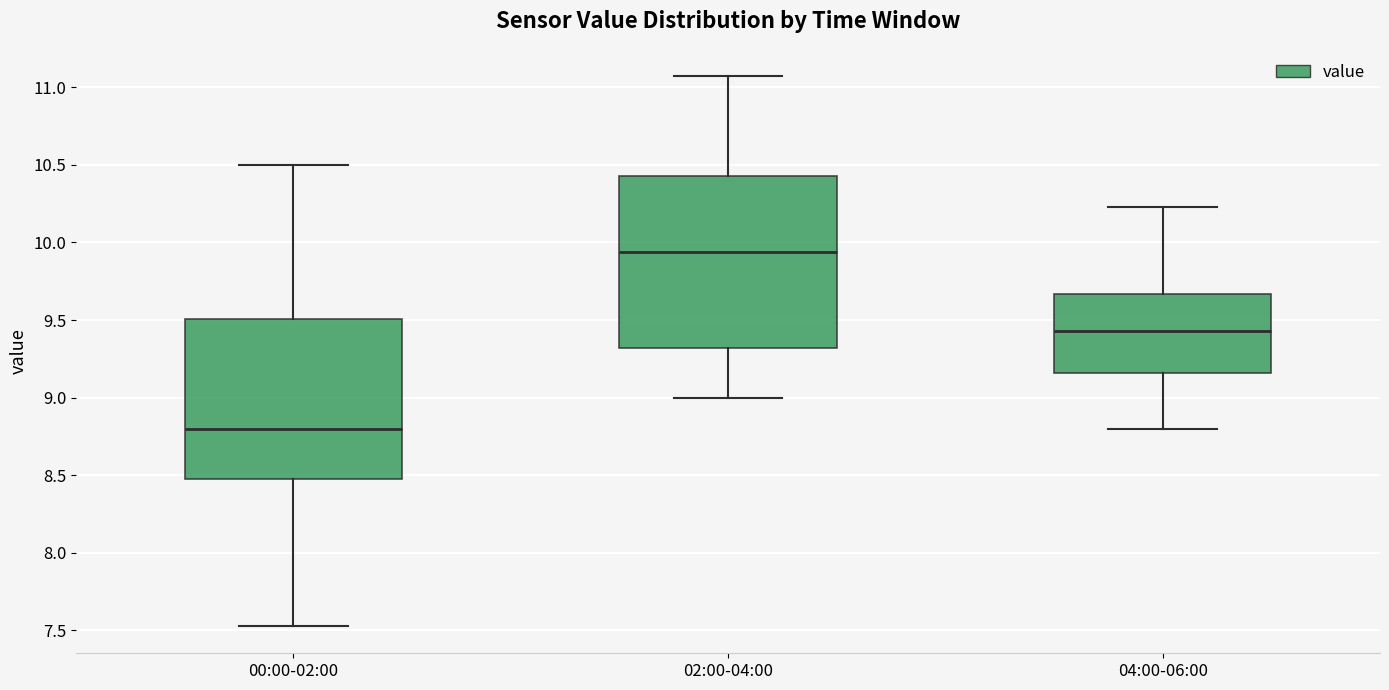

Reading left to right, read every box against the y-axis: the position of its median line, the range the box covers, and the ends of its whiskers. The values are not printed on the chart, so give them approximately, as read against the axis.

00:00-02:00: median 8.80, box 8.50 to 9.50, whiskers 7.55 to 10.50
02:00-04:00: median 9.95, box 9.30 to 10.45, whiskers 9.00 to 11.05
04:00-06:00: median 9.45, box 9.15 to 9.65, whiskers 8.80 to 10.25